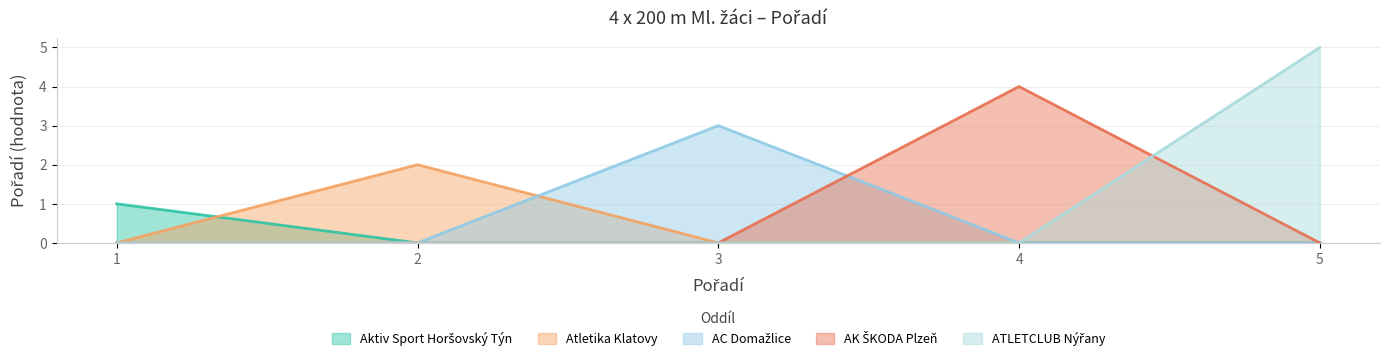

True or false: AC Domažlice and ATLETCLUB Nýřany cross at least once.

False